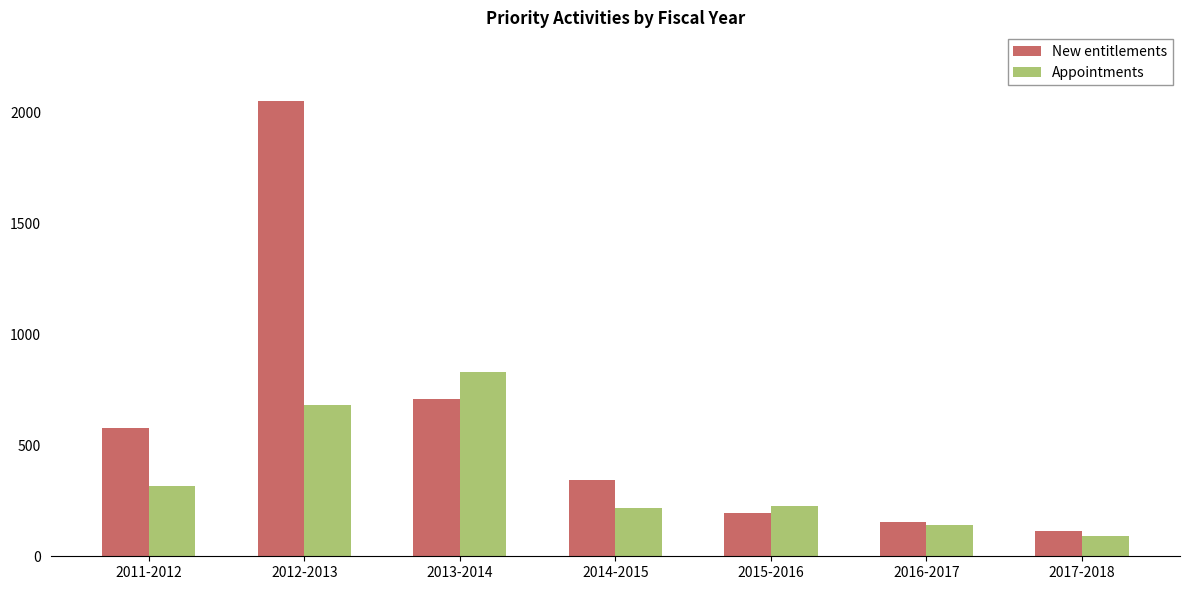

At which label does Appointments first exceed 225?

2011-2012